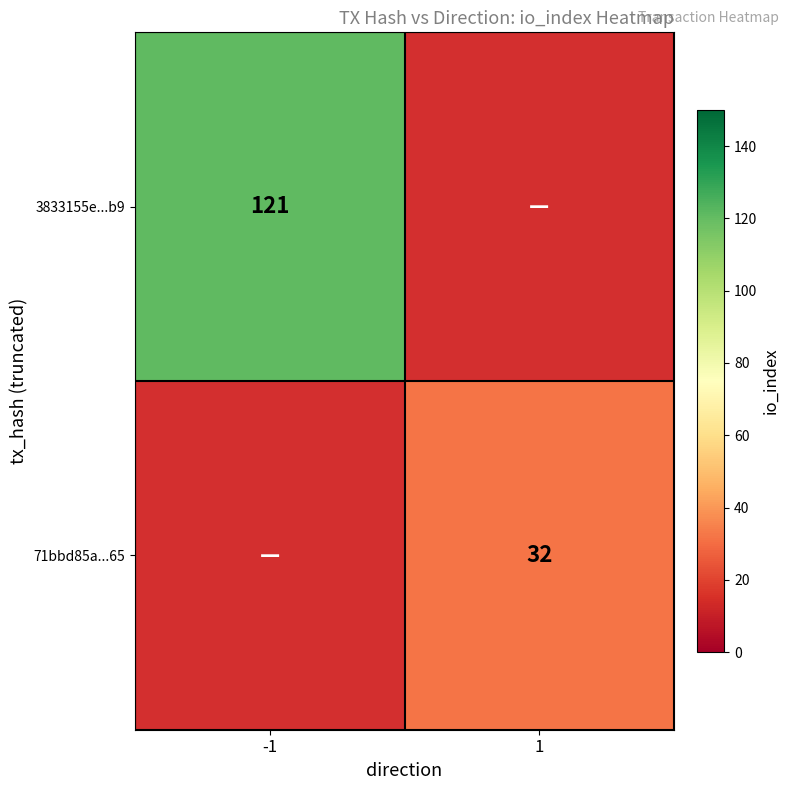

Is it true that 3833155e...b9 equals 121 at -1?

True